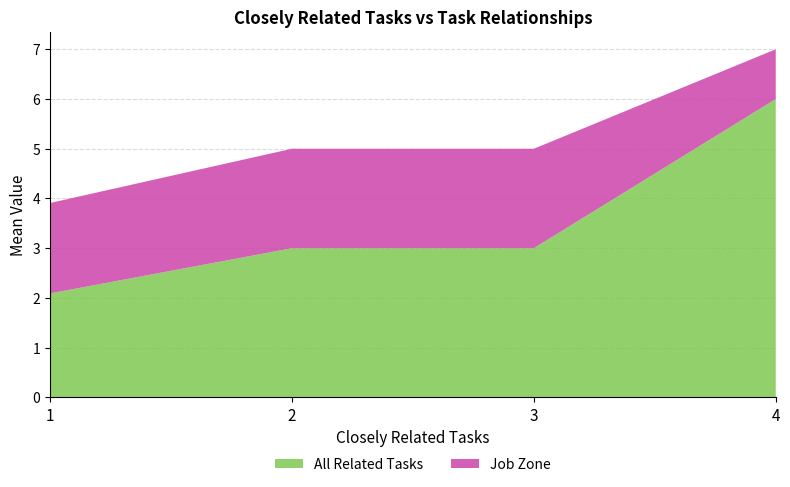

What is the sum of the All Related Tasks values at 4 and 2?

9.0